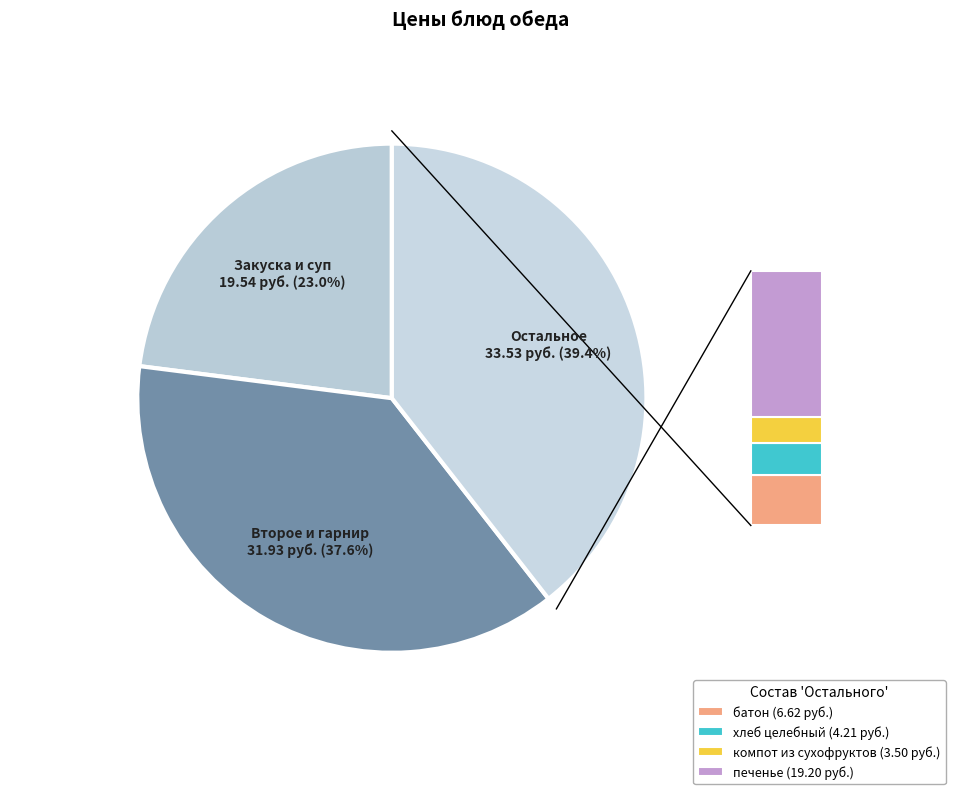

How many slices are in this pie chart?

3